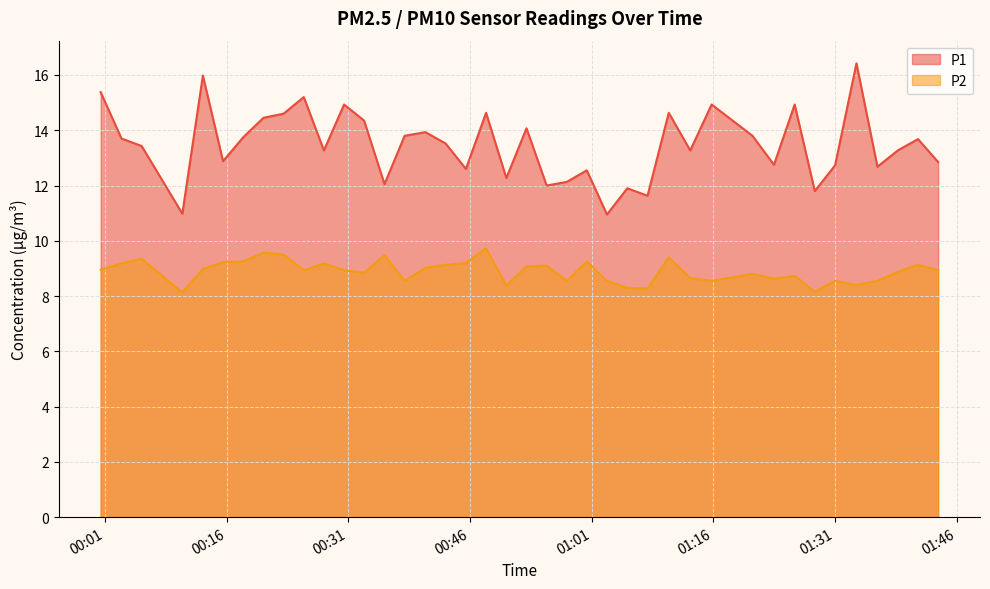

What is the label of the 3rd point from the right?

2023-08-21T01:38:44